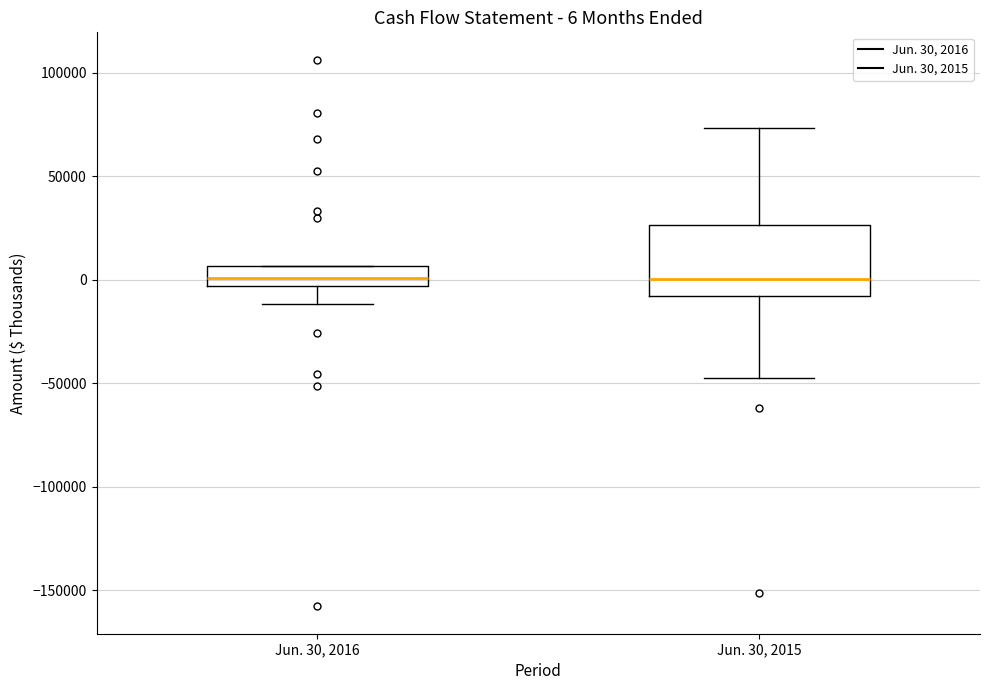

Comparing the boxes themselves (not the whiskers), which one is the tallest?

Jun. 30, 2015